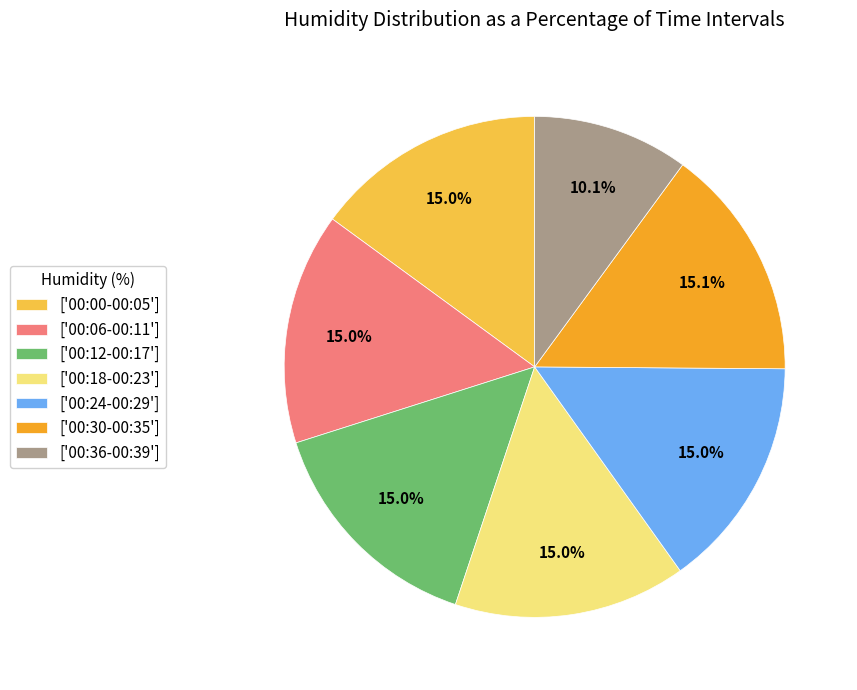

Which category has the smallest portion of the pie?

['00:36-00:39']